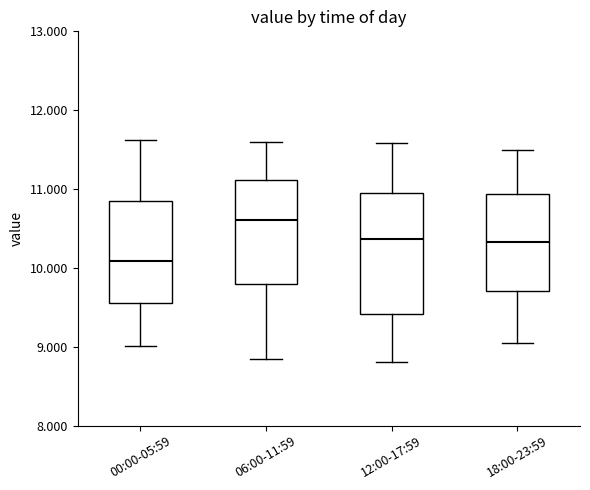

Comparing the boxes themselves (not the whiskers), which one is the tallest?

12:00-17:59